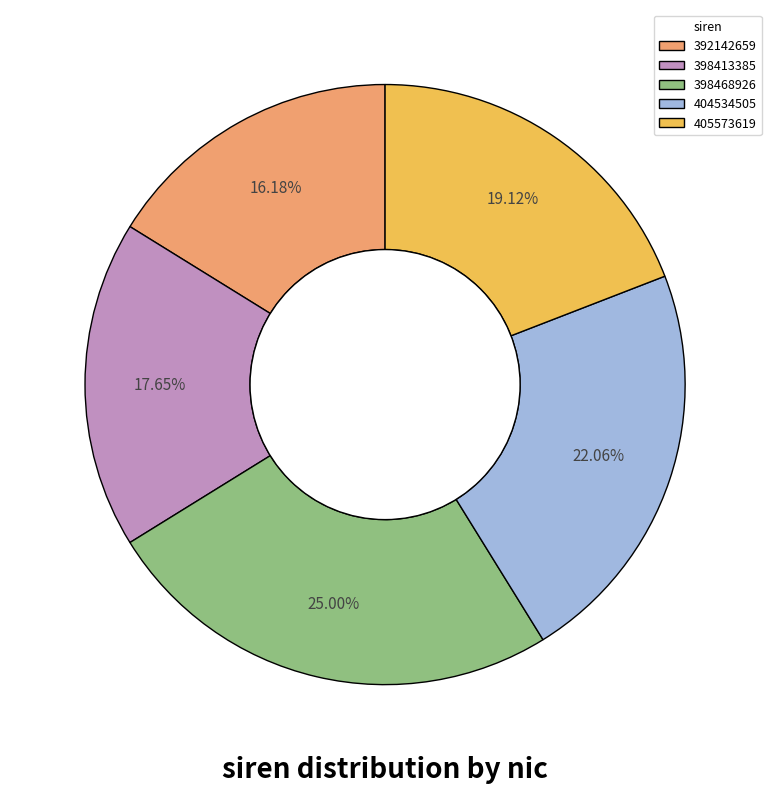

To the nearest percent, what percentage of the pie is 392142659?

16%